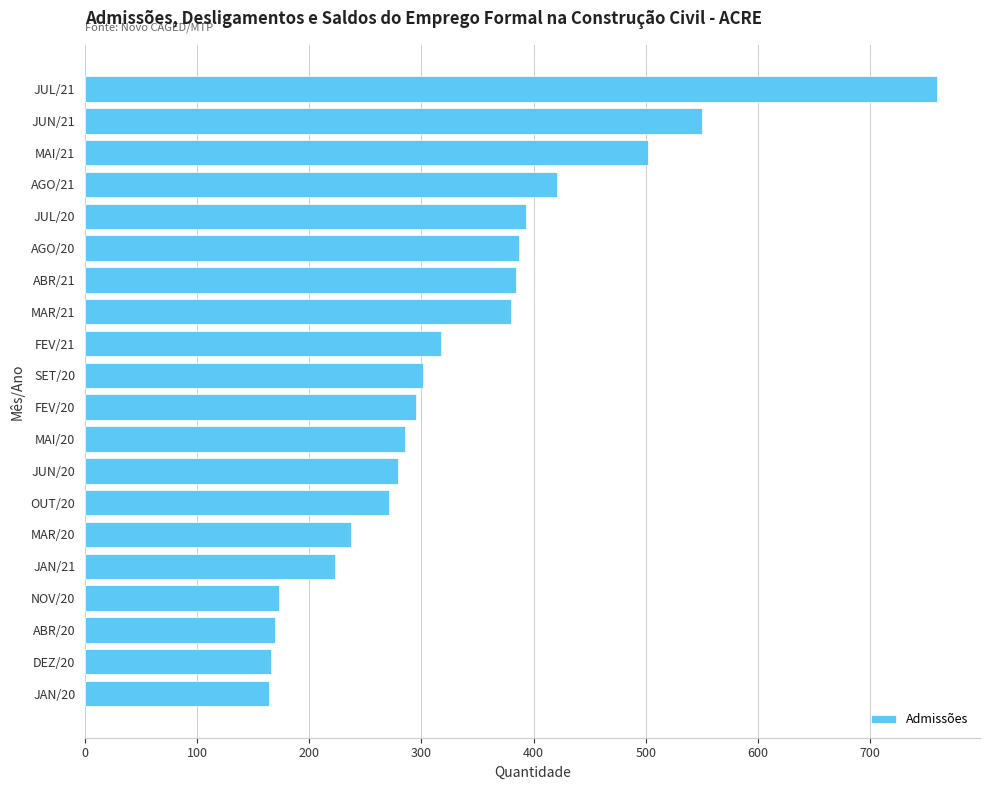

What is the minimum value shown in the chart?

164